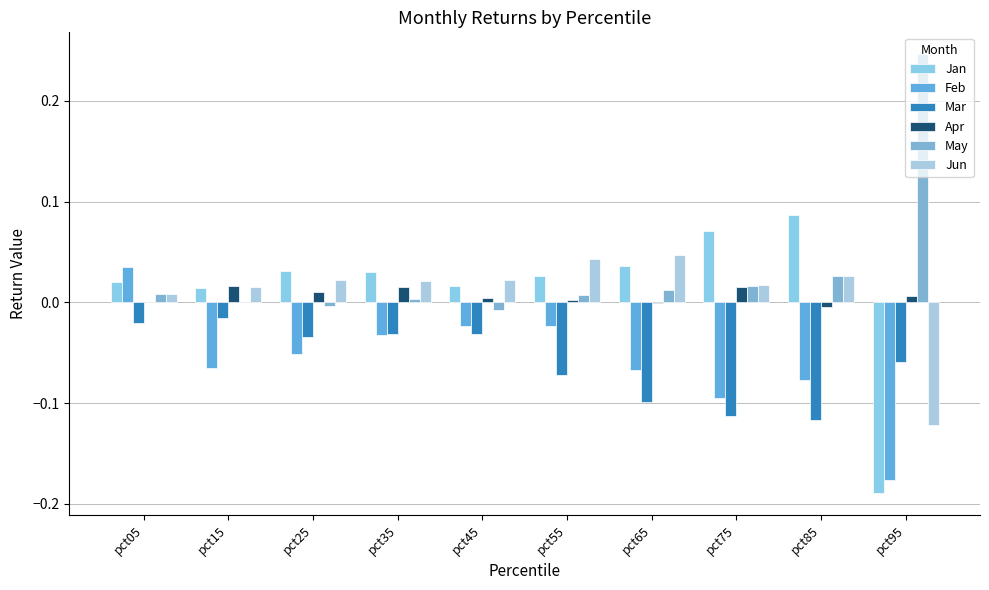

Reading left to right, list all the values displayed in this chart.

Jan: pct05=0.0	pct15=0.0	pct25=0.0	pct35=0.0	pct45=0.0	pct55=0.0	pct65=0.0	pct75=0.1	pct85=0.1	pct95=-0.2
Feb: pct05=0.0	pct15=-0.1	pct25=-0.1	pct35=-0.0	pct45=-0.0	pct55=-0.0	pct65=-0.1	pct75=-0.1	pct85=-0.1	pct95=-0.2
Mar: pct05=-0.0	pct15=-0.0	pct25=-0.0	pct35=-0.0	pct45=-0.0	pct55=-0.1	pct65=-0.1	pct75=-0.1	pct85=-0.1	pct95=-0.1
Apr: pct05=0.0	pct15=0.0	pct25=0.0	pct35=0.0	pct45=0.0	pct55=0.0	pct65=-0.0	pct75=0.0	pct85=-0.0	pct95=0.0
May: pct05=0.0	pct15=0.0	pct25=-0.0	pct35=0.0	pct45=-0.0	pct55=0.0	pct65=0.0	pct75=0.0	pct85=0.0	pct95=0.2
Jun: pct05=0.0	pct15=0.0	pct25=0.0	pct35=0.0	pct45=0.0	pct55=0.0	pct65=0.0	pct75=0.0	pct85=0.0	pct95=-0.1